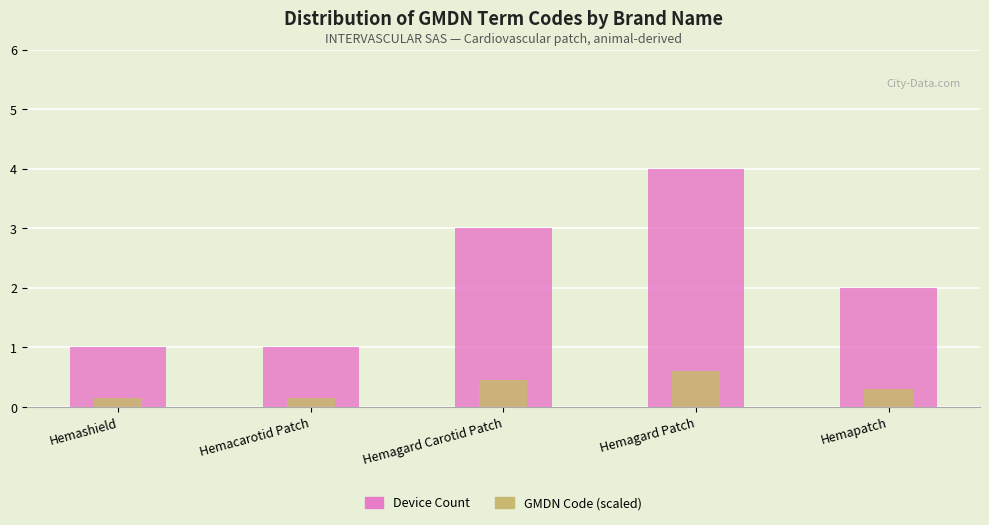

Count the Device Count values in the range 1 to 3.

4